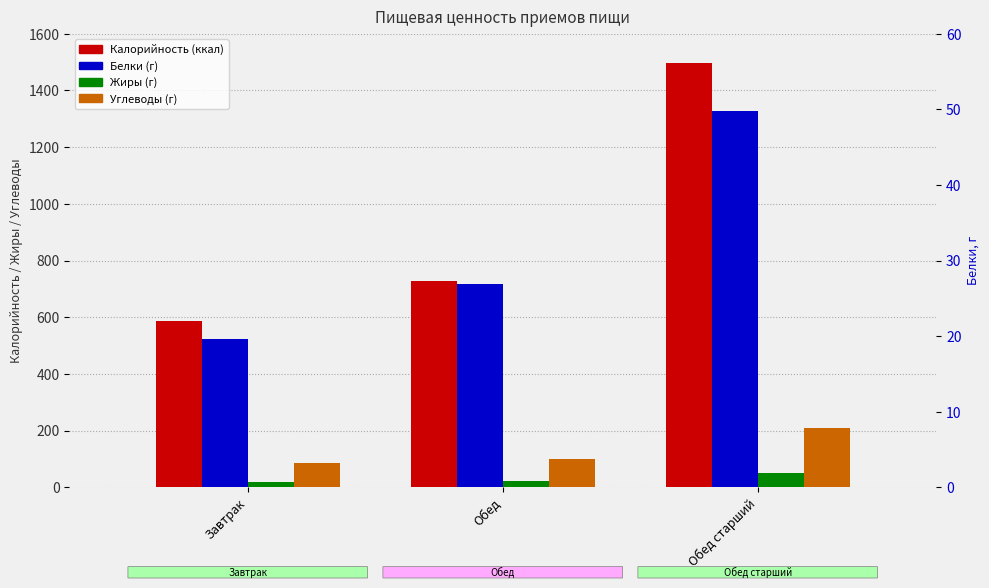

Reading left to right, extract all data points from this chart.

Калорийность: Завтрак=588.0	Обед=727.0	Обед старший=1497.0
Жиры: Завтрак=19.8	Обед=21.8	Обед старший=50.9
Углеводы: Завтрак=86.1	Обед=99.0	Обед старший=208.8
Белки: Завтрак=19.6	Обед=26.9	Обед старший=49.7